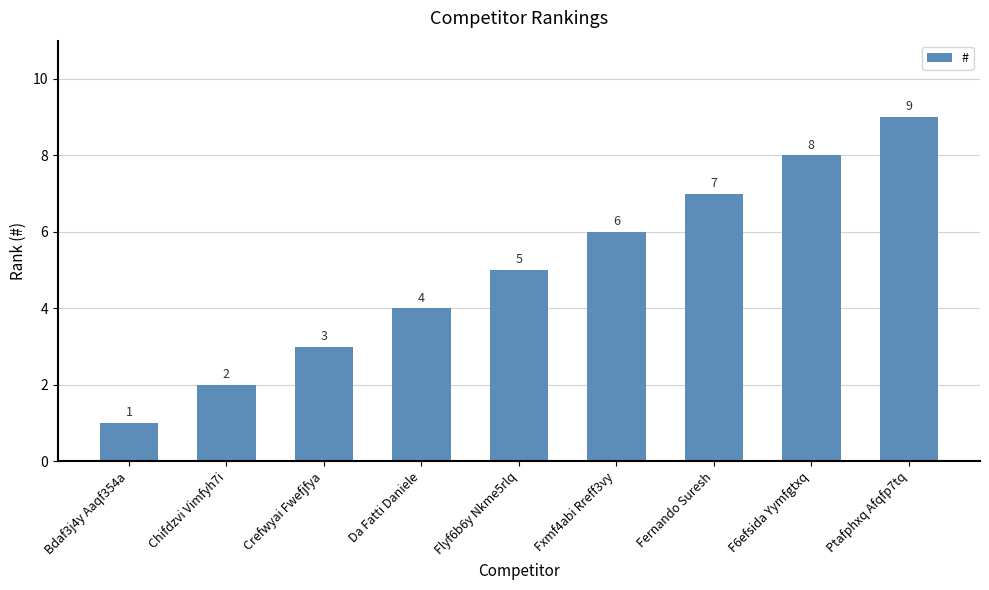

What is the change in value from Da Fatti Daniele to Flyf6b6y Nkme5rlq?

+1